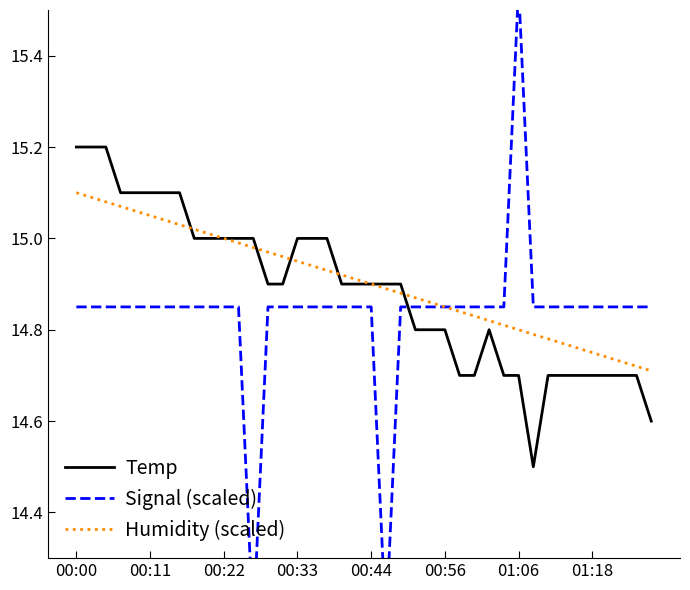

Reading left to right, extract all data points from this chart.

Temp: 15.2	15.2	15.2	15.1	15.1	15.1	15.1	15.1	15.0	15.0	15.0	15.0	15.0	14.9	14.9	15.0	15.0	15.0	14.9	14.9	14.9	14.9	14.9	14.8	14.8	14.8	14.7	14.7	14.8	14.7	14.7	14.5	14.7	14.7	14.7	14.7	14.7	14.7	14.7	14.6
Signal (scaled): 14.8	14.8	14.8	14.8	14.8	14.8	14.8	14.8	14.8	14.8	14.8	14.8	14.2	14.8	14.8	14.8	14.8	14.8	14.8	14.8	14.8	14.2	14.8	14.8	14.8	14.8	14.8	14.8	14.8	14.8	15.5	14.8	14.8	14.8	14.8	14.8	14.8	14.8	14.8	14.8
Humidity (scaled): 15.1	15.1	15.1	15.1	15.1	15.1	15.0	15.0	15.0	15.0	15.0	15.0	15.0	15.0	15.0	15.0	14.9	14.9	14.9	14.9	14.9	14.9	14.9	14.9	14.9	14.9	14.8	14.8	14.8	14.8	14.8	14.8	14.8	14.8	14.8	14.8	14.7	14.7	14.7	14.7